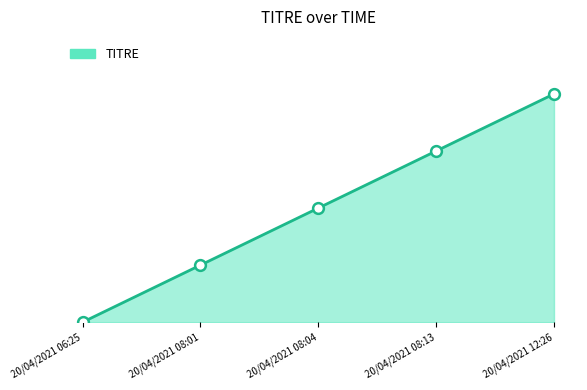

Does the chart have visible grid lines?

No